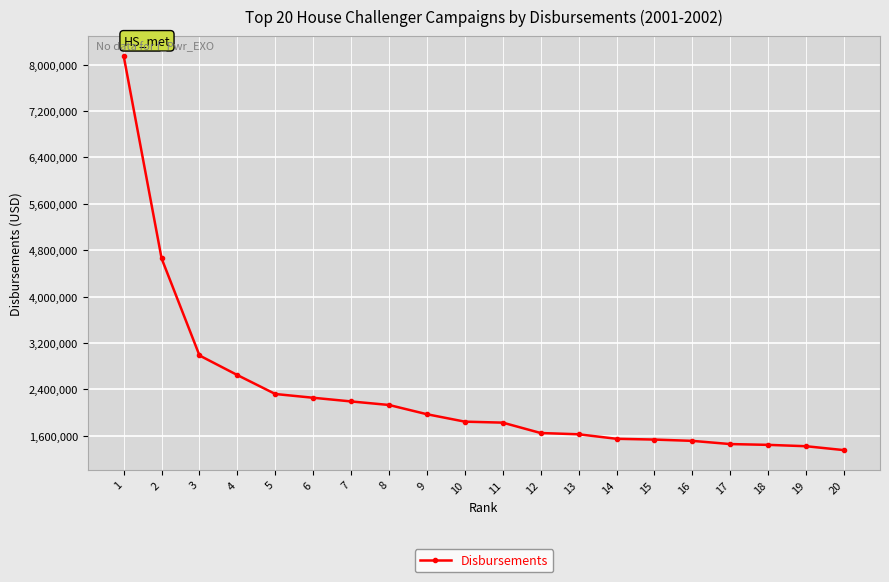

Between 16 and 9, which is larger?

9